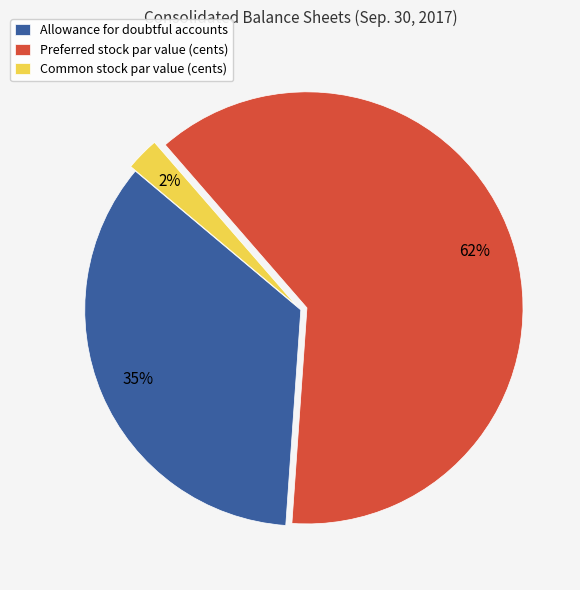

Which slice represents more than half of the pie?

Preferred stock par value (cents)